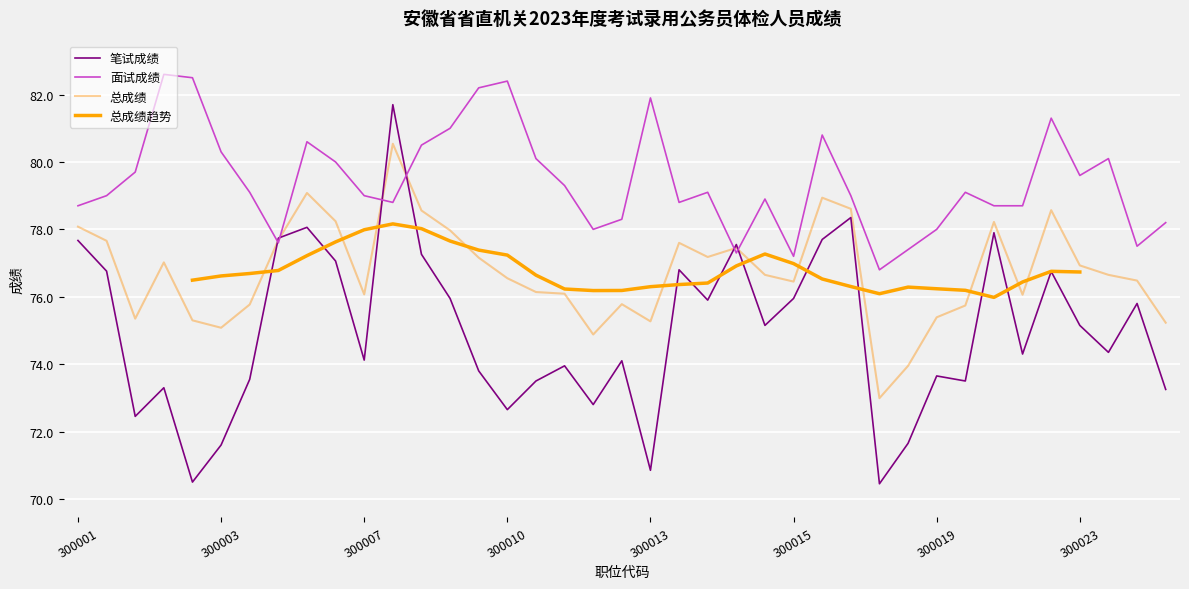

In 面试成绩, how many points are higher than both neighbors (excluding endpoints)?

10